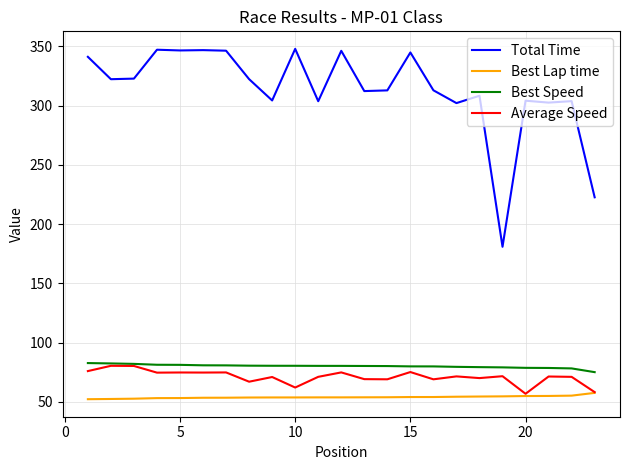

What is the maximum value shown in the chart?

348.0